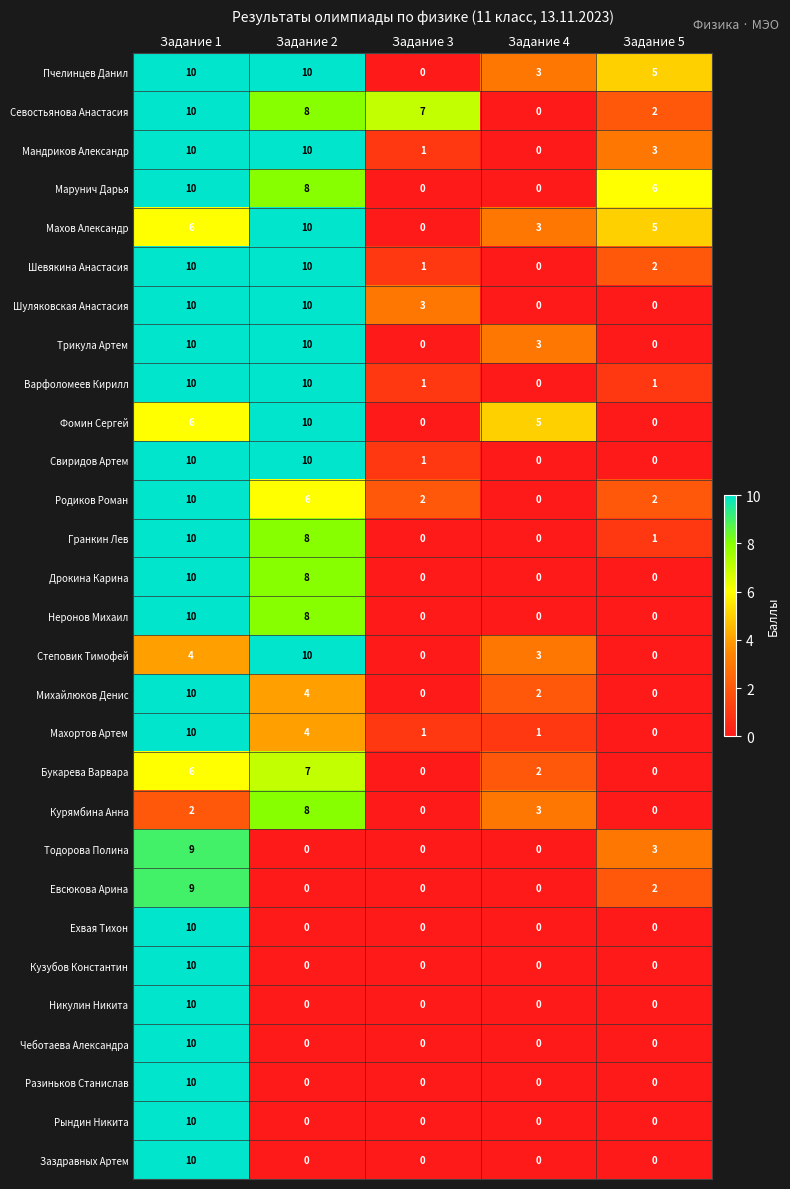

How many Букарева Варвара values are between 0 and 6?

4